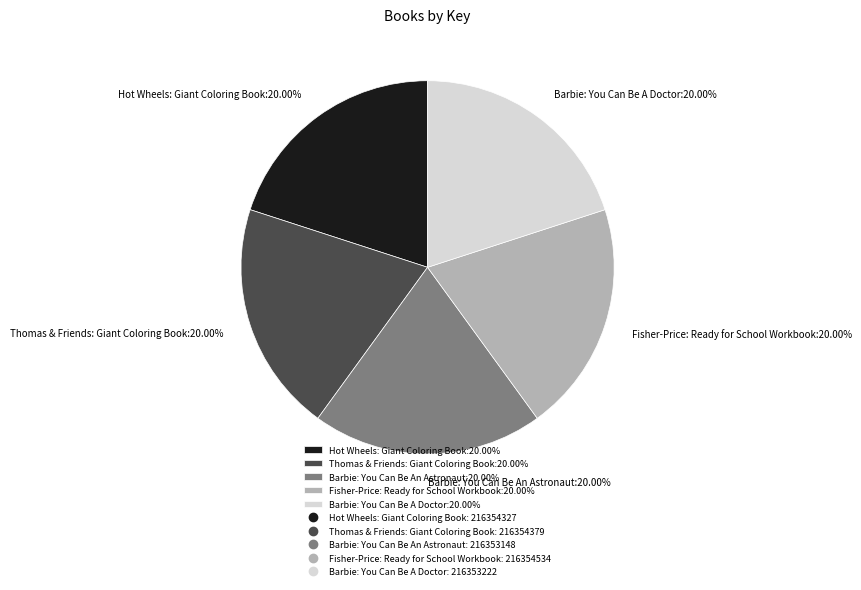

What is the total percentage of Barbie: You Can Be A Doctor and Barbie: You Can Be An Astronaut?

40.0%